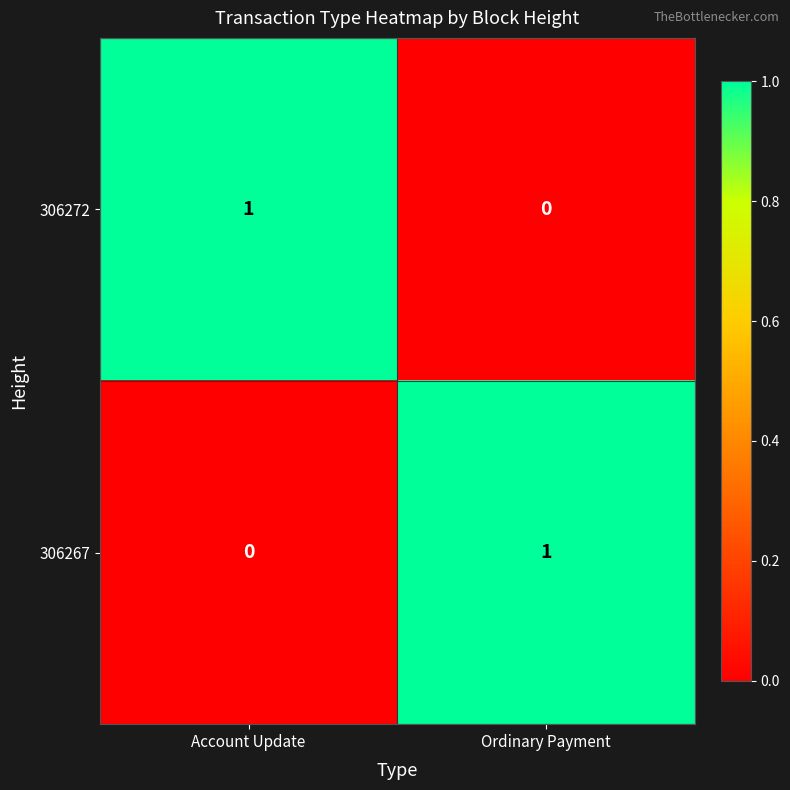

Rank the categories by 306272 value from lowest to highest.

Ordinary Payment, Account Update